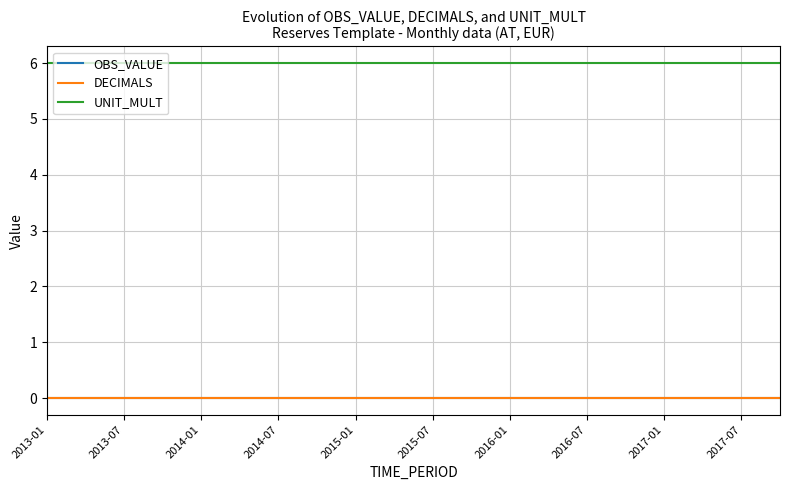

Does the chart have visible grid lines?

Yes